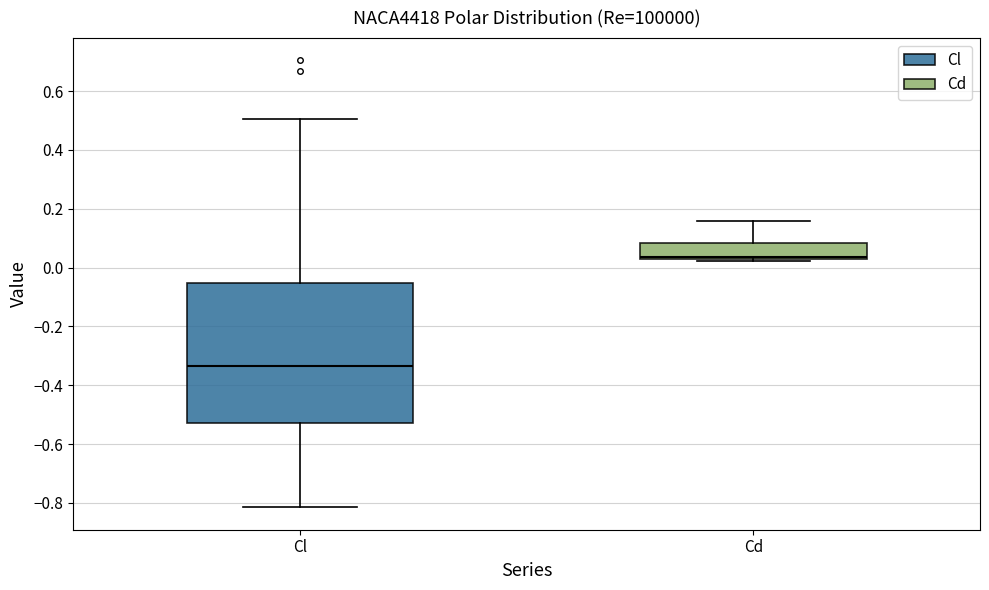

Reading left to right, transcribe this box plot: for each box, give where its median line is, the range the box spans, and where its two whiskers end, as read against the y-axis. The values are not printed on the chart, so give them approximately, as read against the axis.

Cl: median -0.34, box -0.52 to -0.06, whiskers -0.82 to 0.50
Cd: median 0.04, box 0.02 to 0.08, whiskers 0.02 (just below the box's lower edge) to 0.16